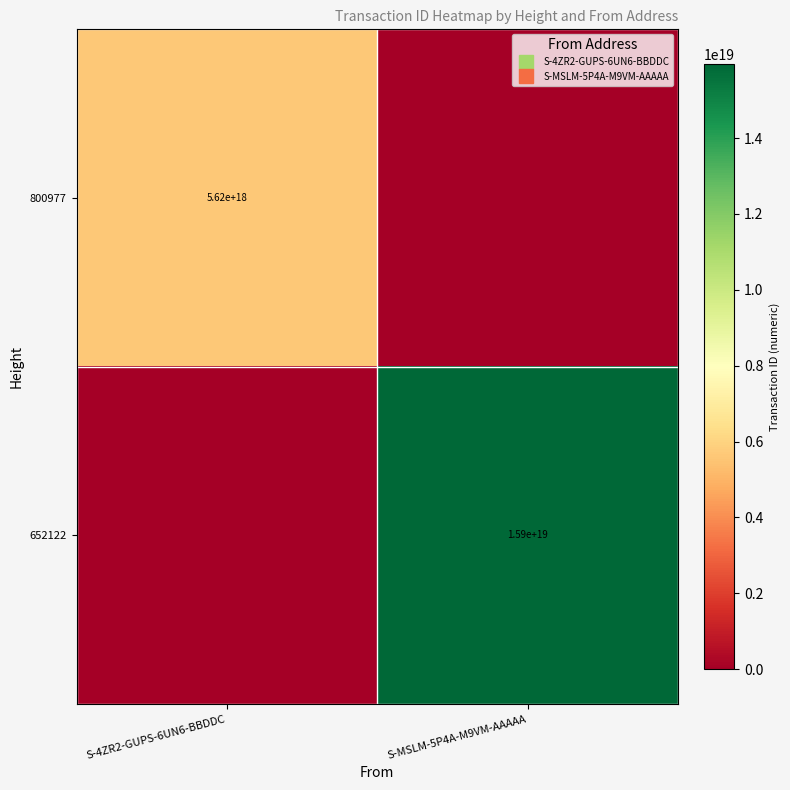

Rank the series by their maximum value, from highest to lowest.

652122, 800977